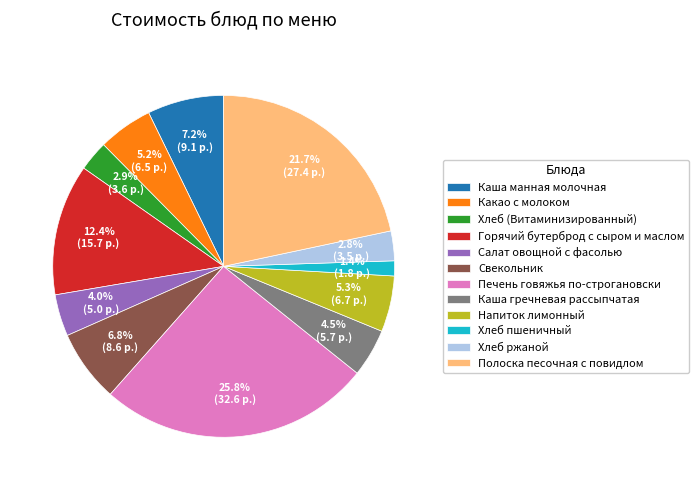

Which has a higher value, Хлеб (Витаминизированный) or Напиток лимонный?

Напиток лимонный